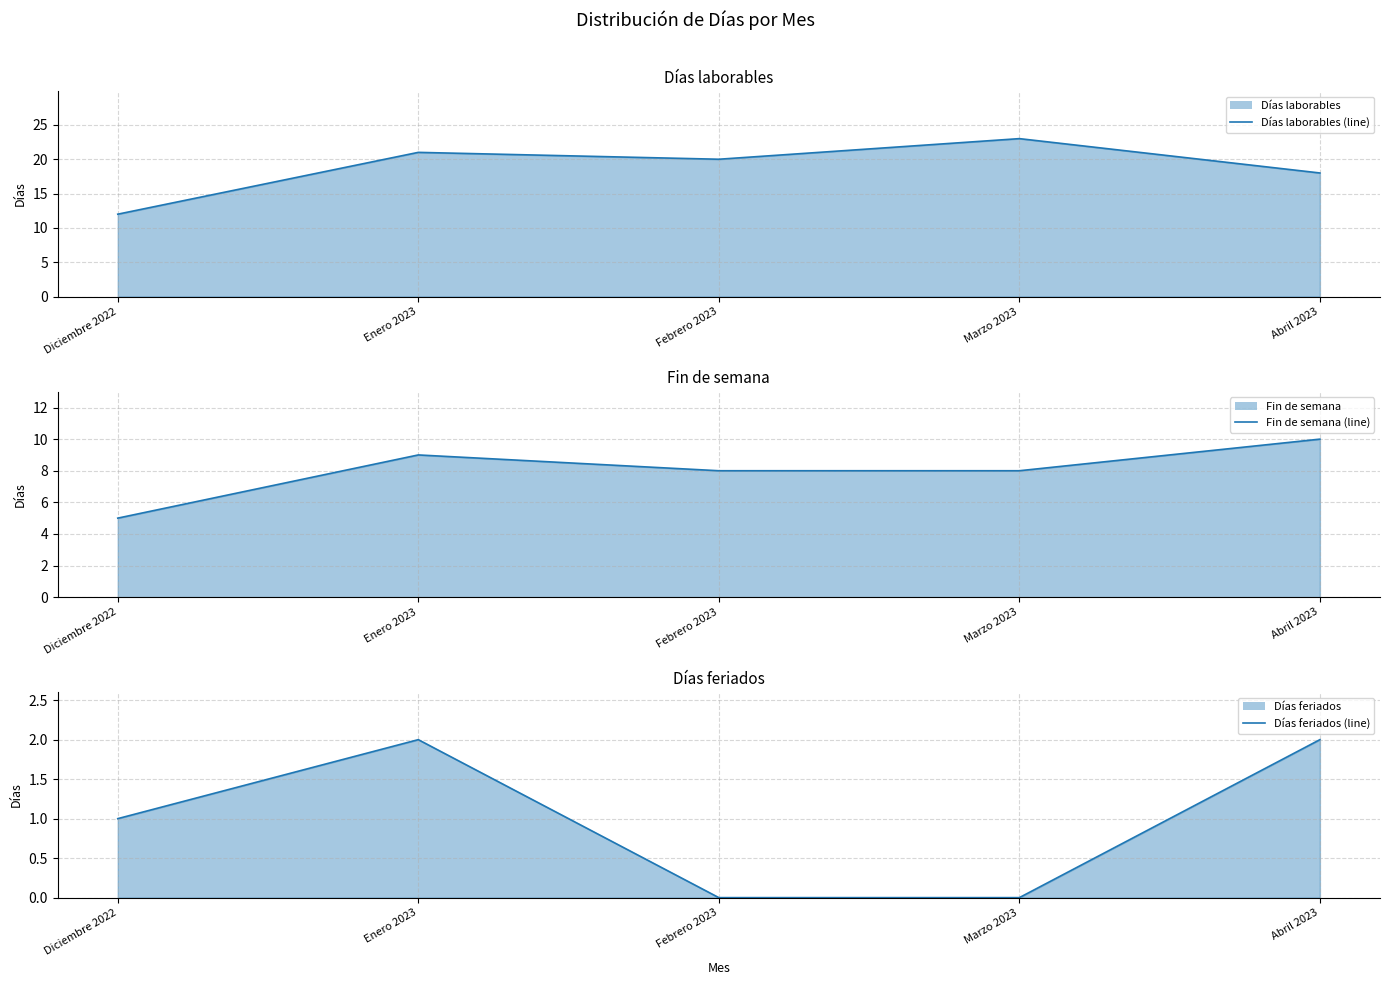

How many lines are shown in the chart?

3